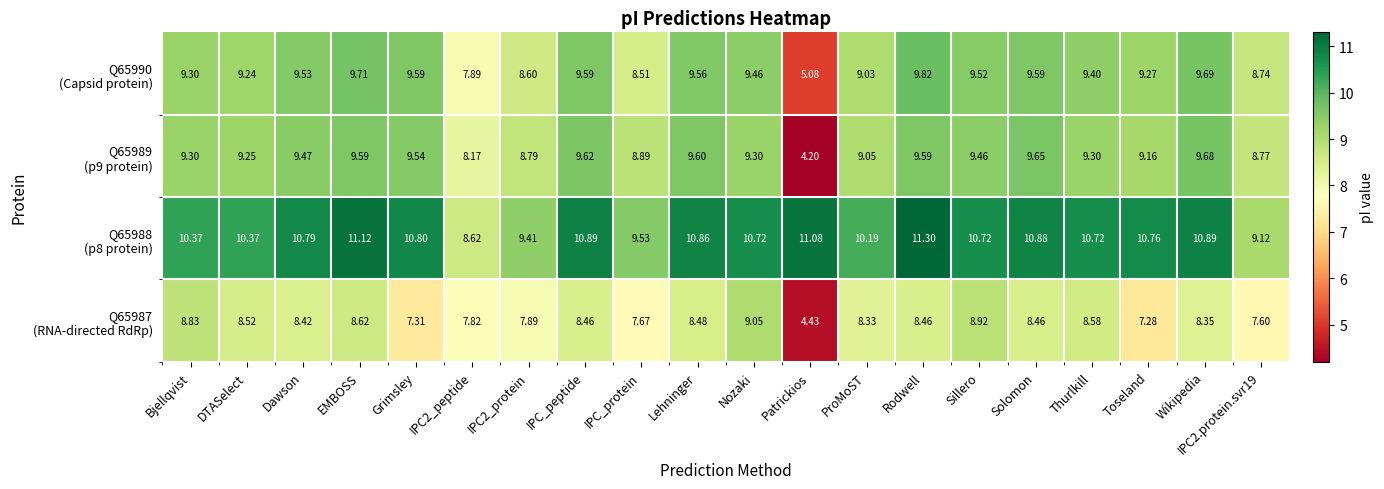

At which category is the sum across all series the highest?

Rodwell